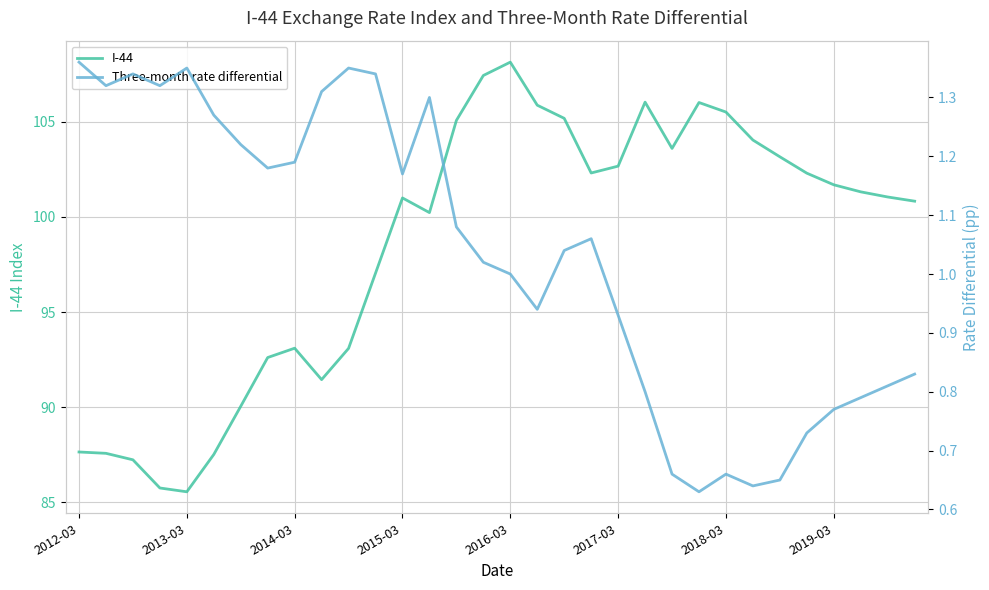

Reading right to left, transcribe all the data shown in this chart.

I-44: 100.8	101.0	101.3	101.7	102.3	103.2	104.0	105.5	106.0	103.6	106.0	102.7	102.3	105.2	105.9	108.1	107.4	105.1	100.2	101.0	97.0	93.1	91.5	93.1	92.6	90.0	87.5	85.6	85.8	87.2	87.6	87.7
Three-month rate differential: 0.8	0.8	0.8	0.8	0.7	0.7	0.6	0.7	0.6	0.7	0.8	0.9	1.1	1.0	0.9	1.0	1.0	1.1	1.3	1.2	1.3	1.4	1.3	1.2	1.2	1.2	1.3	1.4	1.3	1.3	1.3	1.4